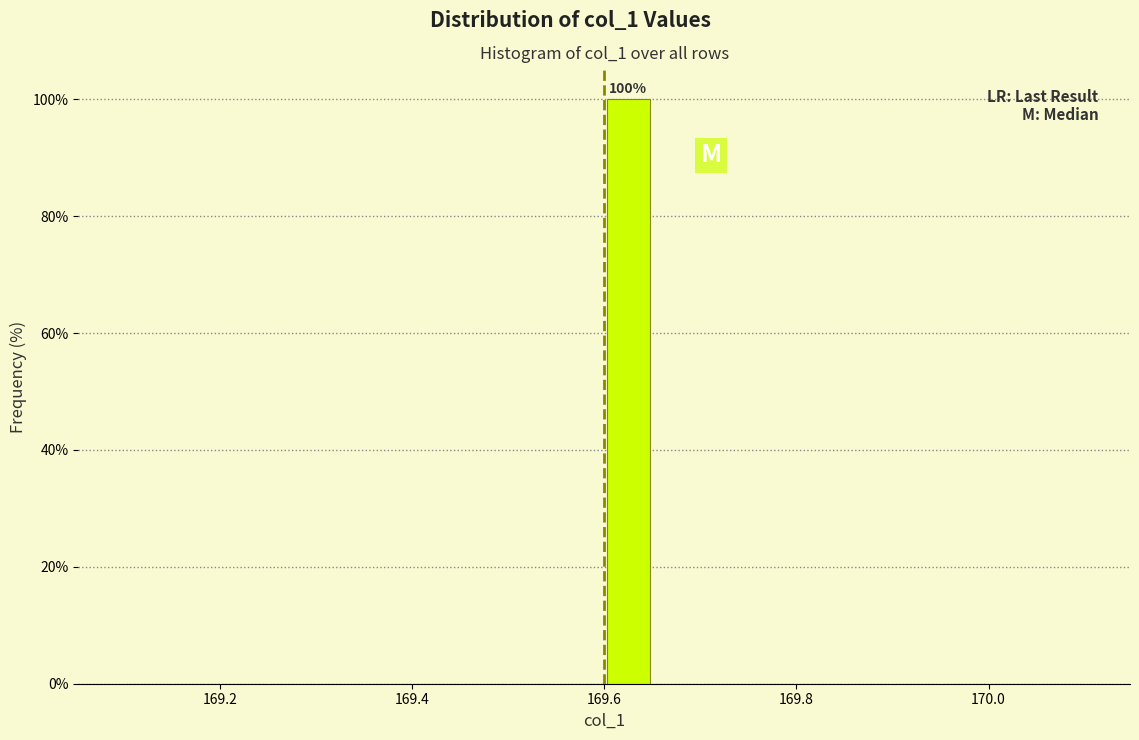

Read against the x-axis, roughly where is the centre of the tallest bar?

169.62